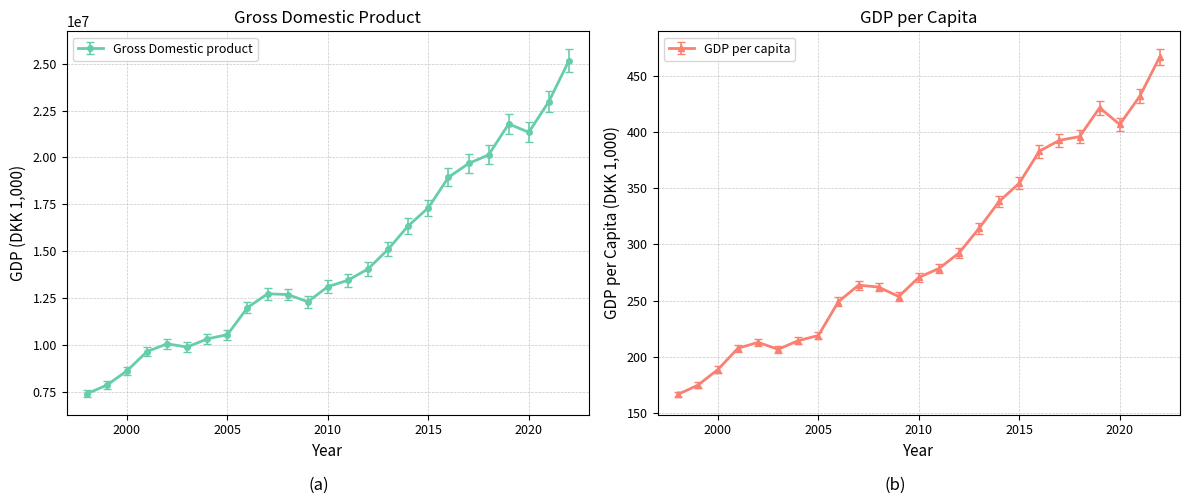

At how many categories does at least one series exceed 20385233?

4